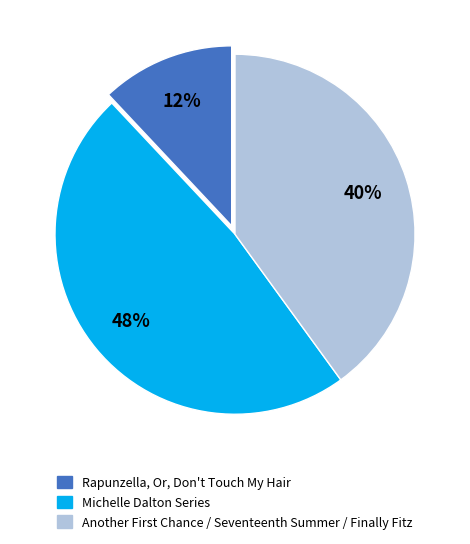

Count the number of slices in the pie.

3